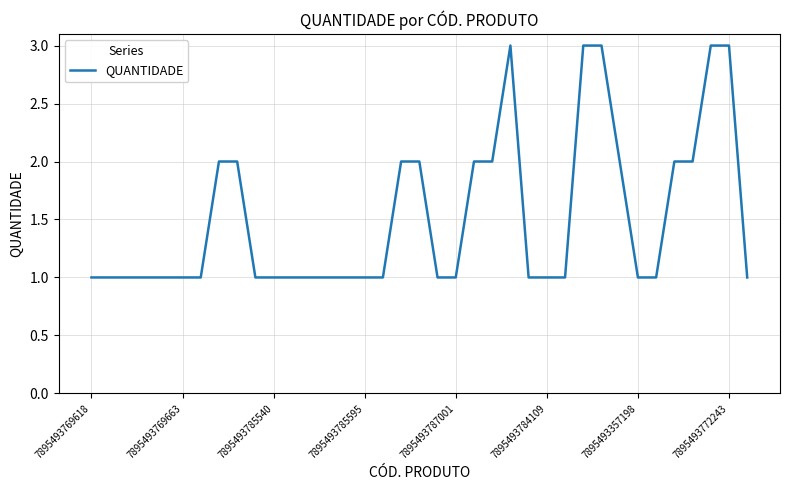

What is the greatest value displayed?

3